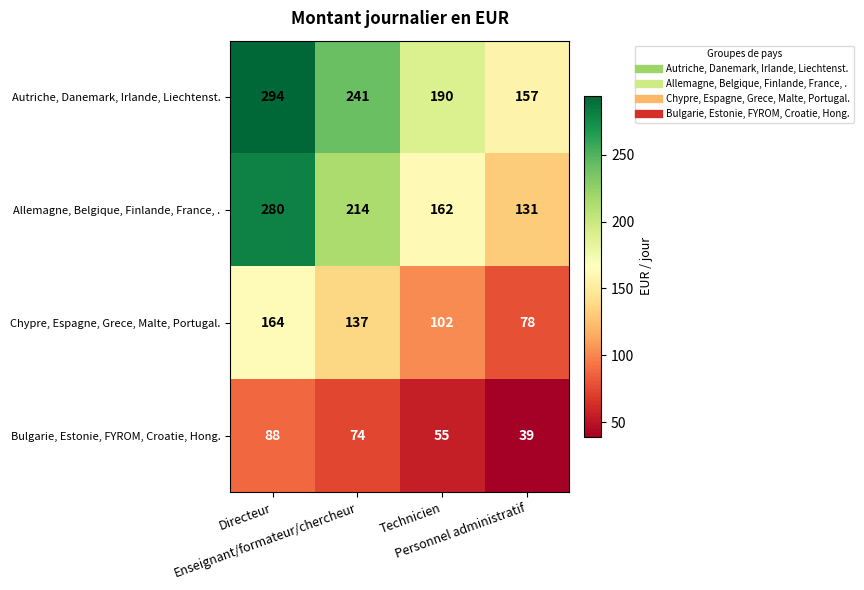

How many Allemagne, Belgique, Finlande, France, . values are between 162 and 280?

3